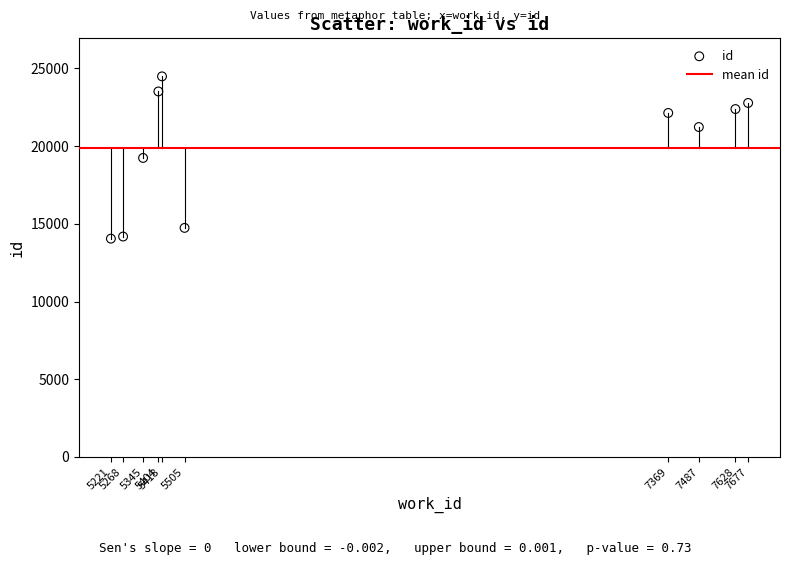

What is the average Y value?

19874